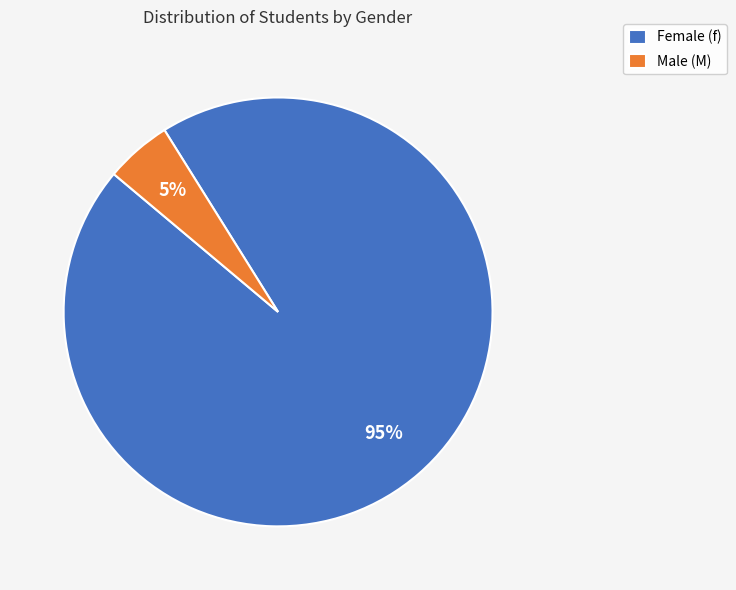

Is Male (M) the majority of the pie?

No